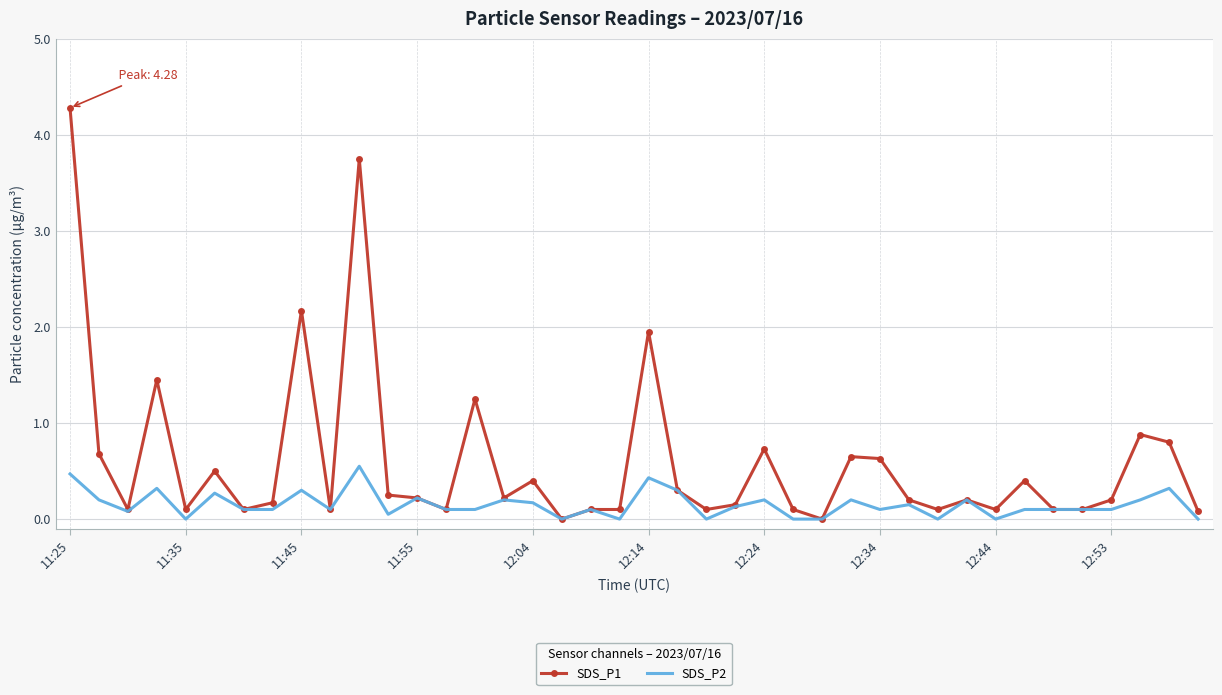

Which series has the widest spread of values?

SDS_P1